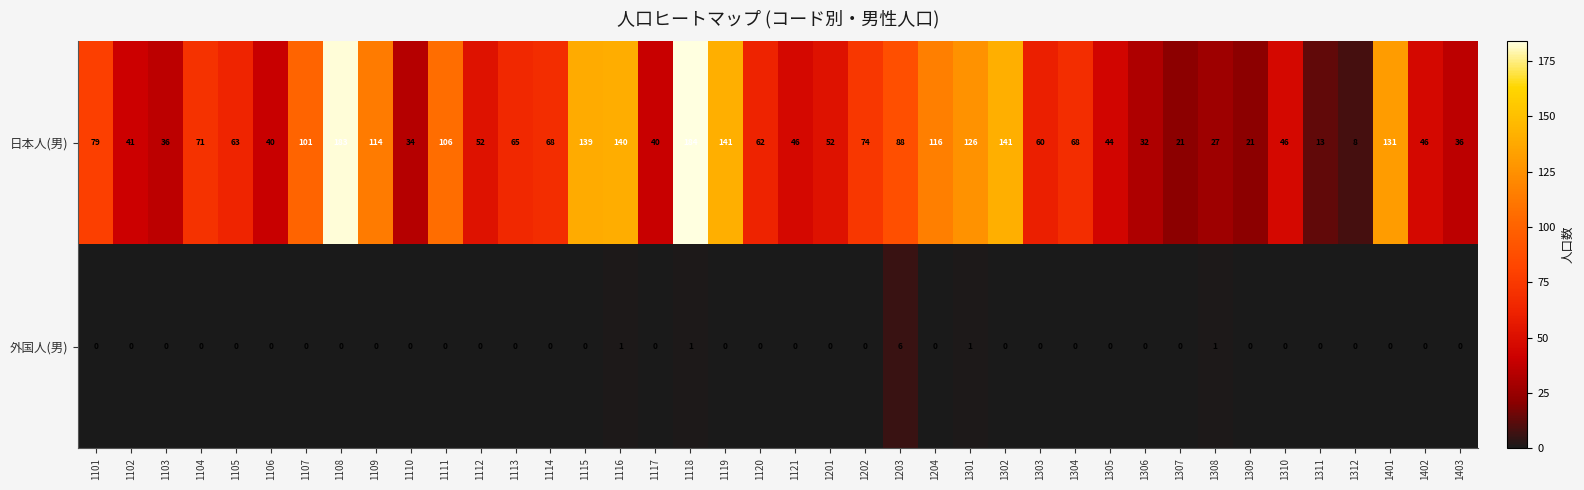

What is the average value of the 日本人(男) series?

74